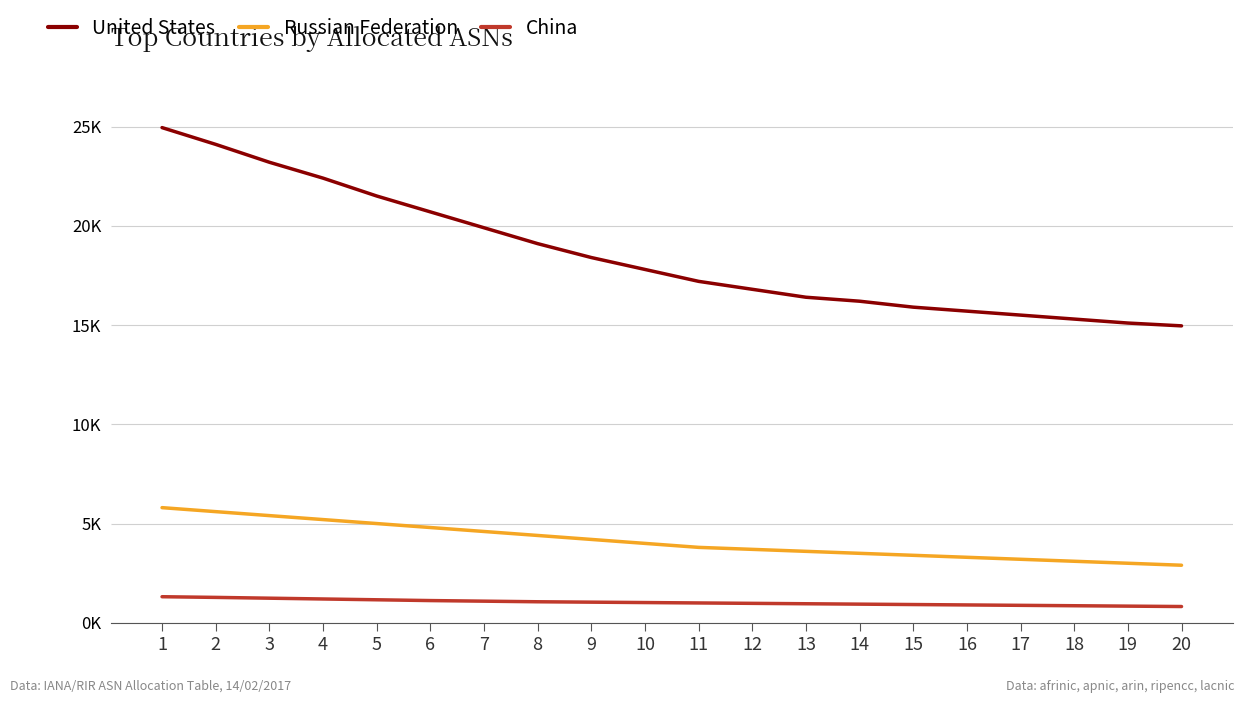

At 9, list the series in order from largest to smallest.

United States, Russian Federation, China